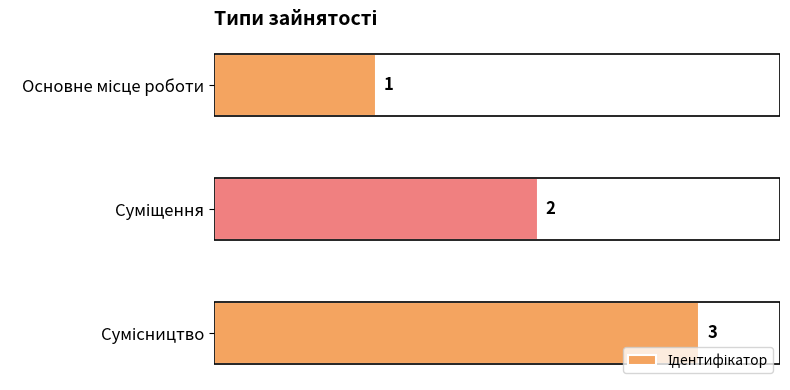

Count the values in the range 1 to 3.

3